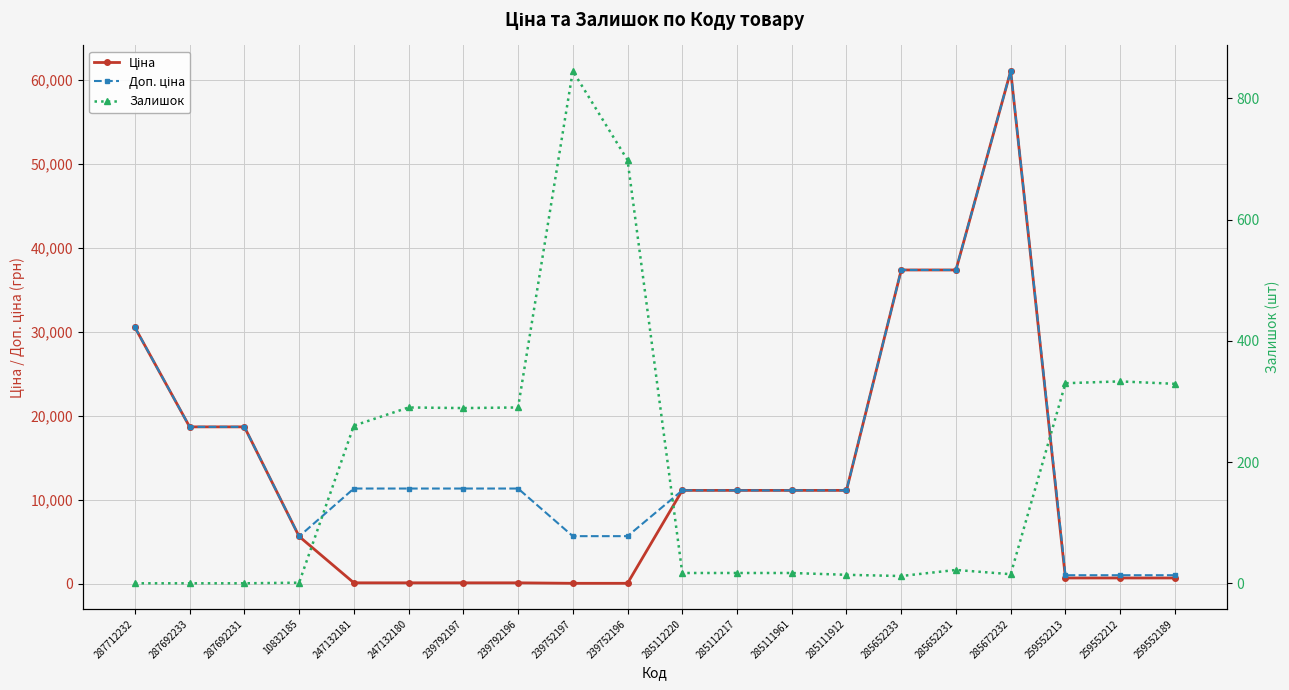

Between which two adjacent categories do Залишок and Ціна first intersect?

10832185 and 247132181